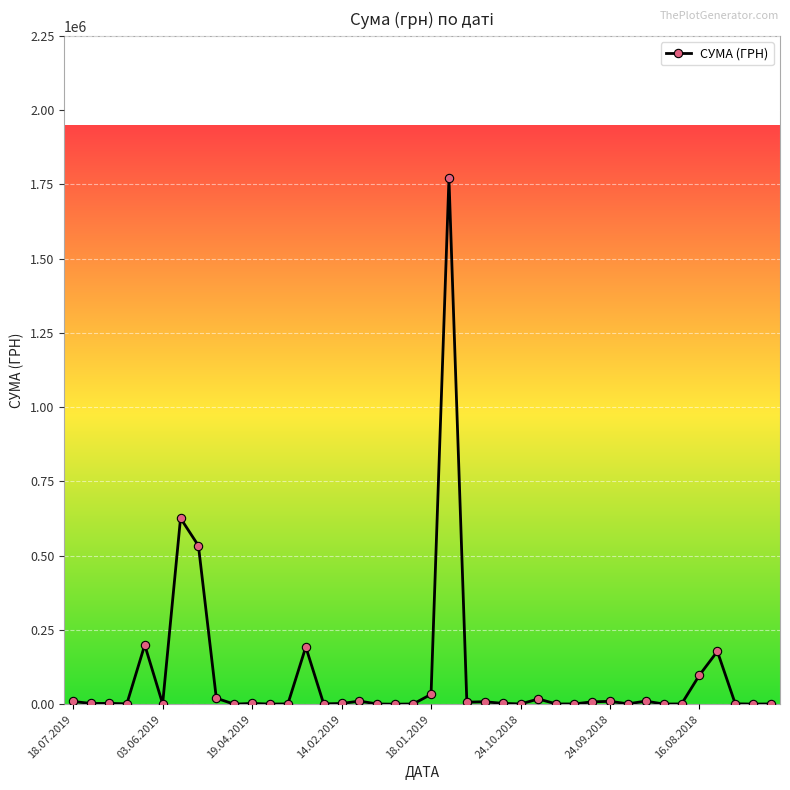

True or false: there are more than 0 points higher than both neighbors.

True